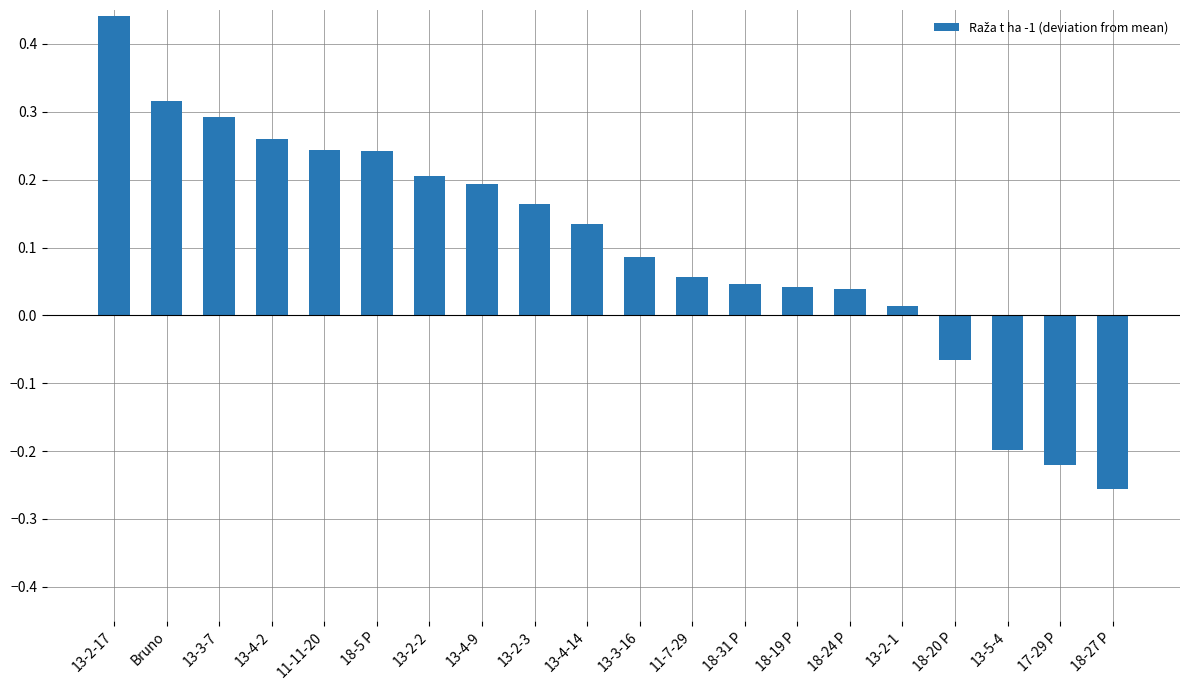

The chart shows a value of 0.1 at 11-11-20. True or false?

False